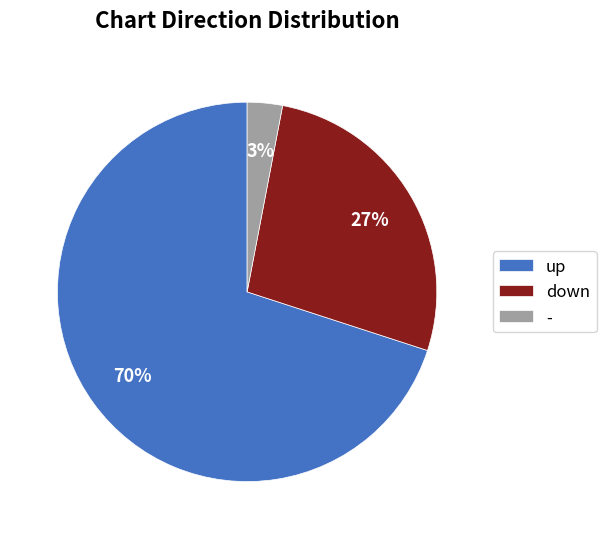

Which category has the biggest portion of the pie?

up